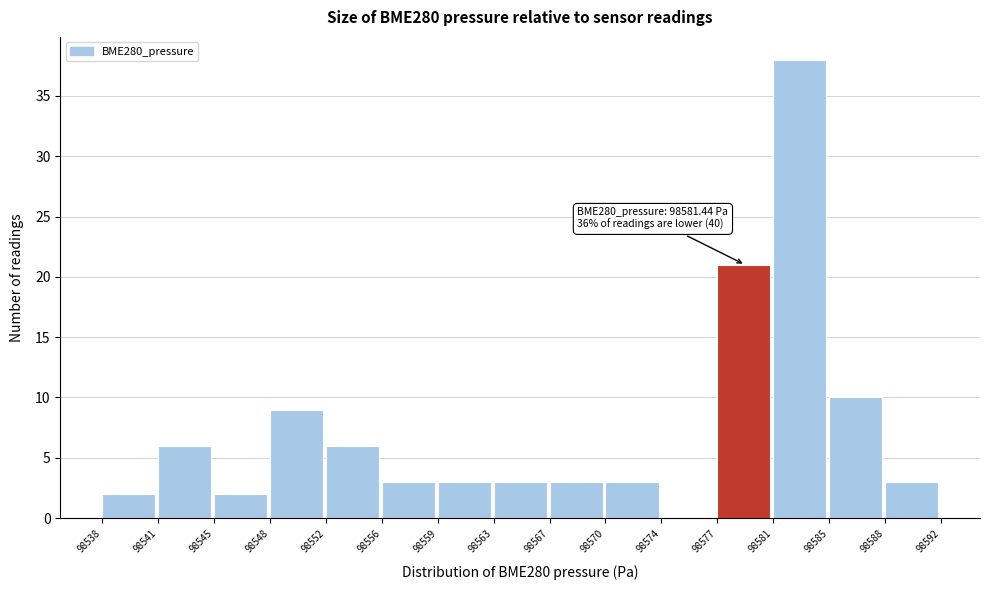

Reading right to left, transcribe all the data shown in this chart.

98588=3	98585=10	98581=38	98577=21	98574=0	98570=3	98567=3	98563=3	98559=3	98556=3	98552=6	98548=9	98545=2	98541=6	98538=2